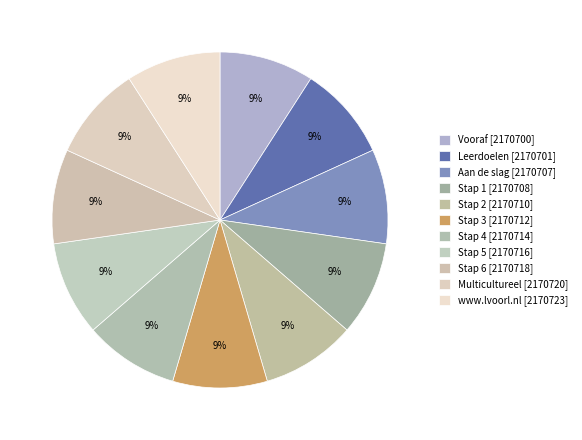

To the nearest percent, what percentage of the pie is Stap 2?

9%